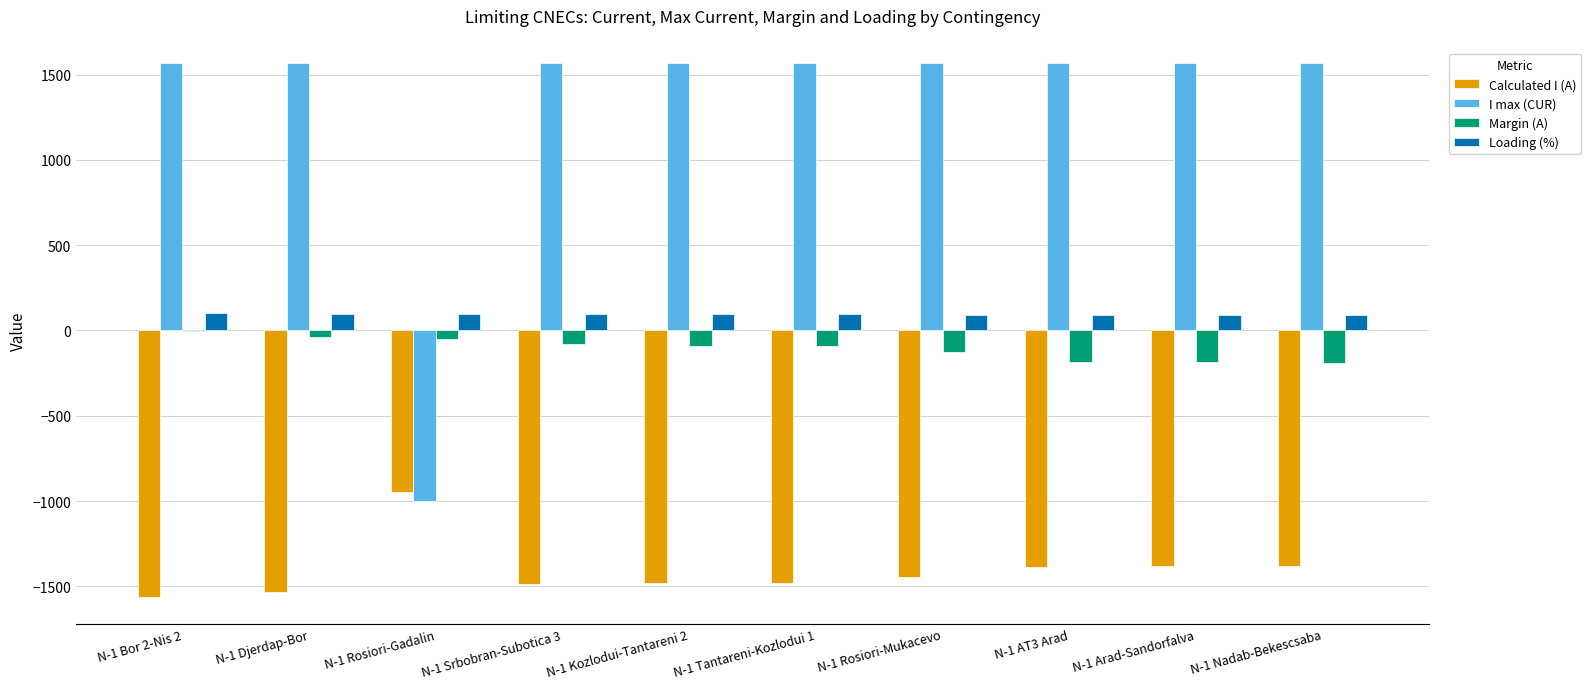

What is the spread (max minus min) of values at N-1 Rosiori-Gadalin?

1094